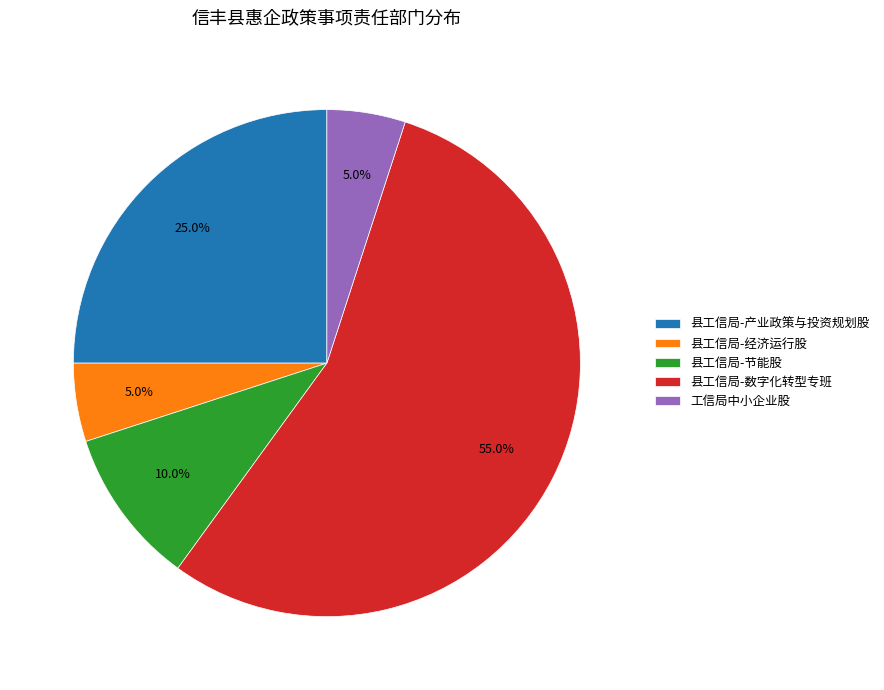

To the nearest percent, what is the difference between the 县工信局-产业政策与投资规划股 and 县工信局-节能股 slice percentages?

15%